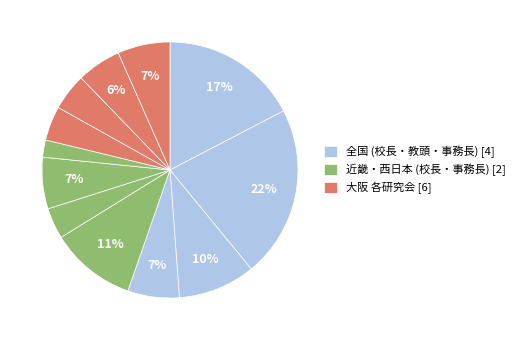

How many segments does this pie chart have?

12